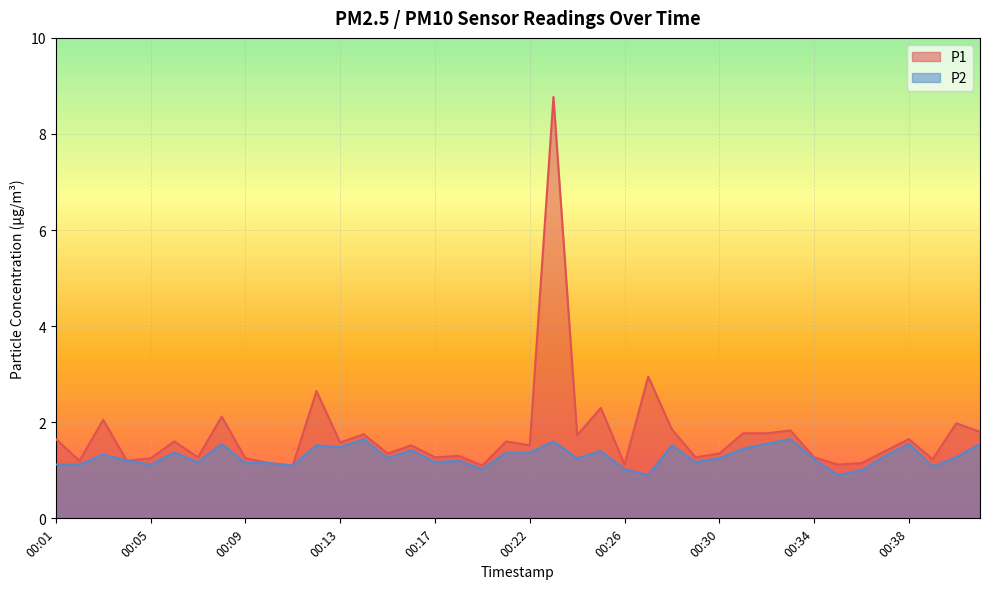

True or false: P2 has more than 0 points higher than both neighbors.

True